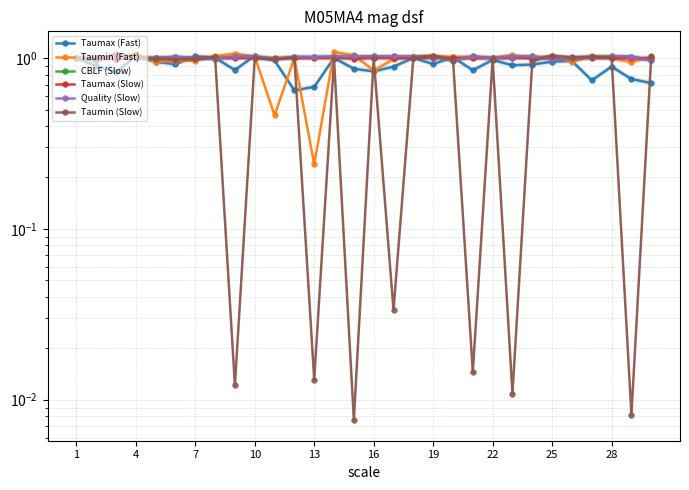

At how many categories does at least one series exceed 1?

27